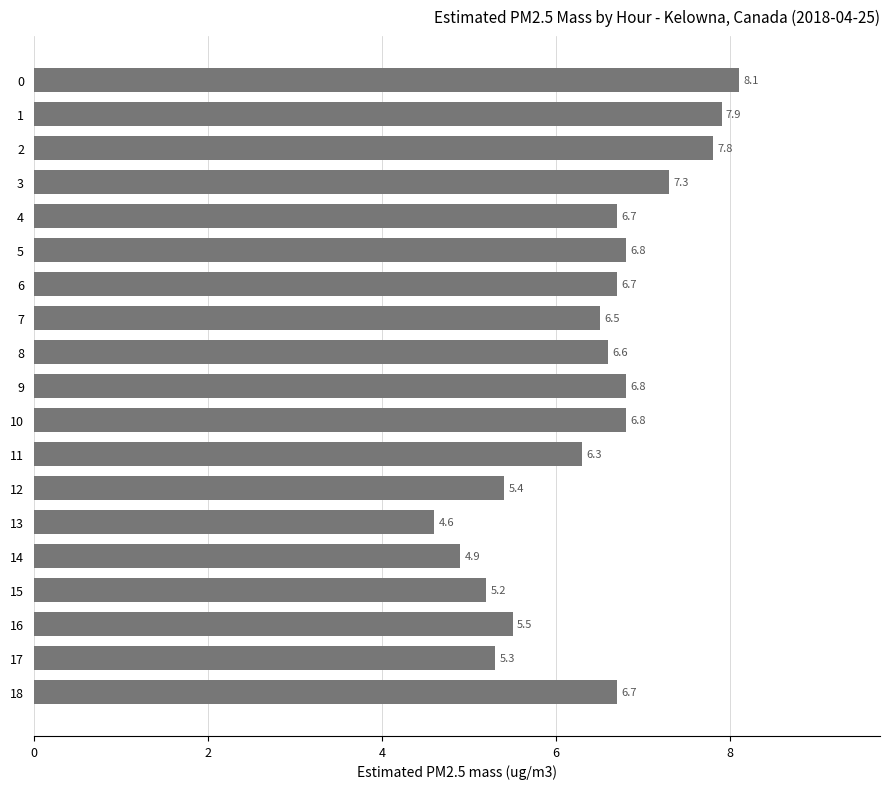

Reading top to bottom, transcribe all the data shown in this chart.

0=8.1	1=7.9	2=7.8	3=7.3	4=6.7	5=6.8	6=6.7	7=6.5	8=6.6	9=6.8	10=6.8	11=6.3	12=5.4	13=4.6	14=4.9	15=5.2	16=5.5	17=5.3	18=6.7